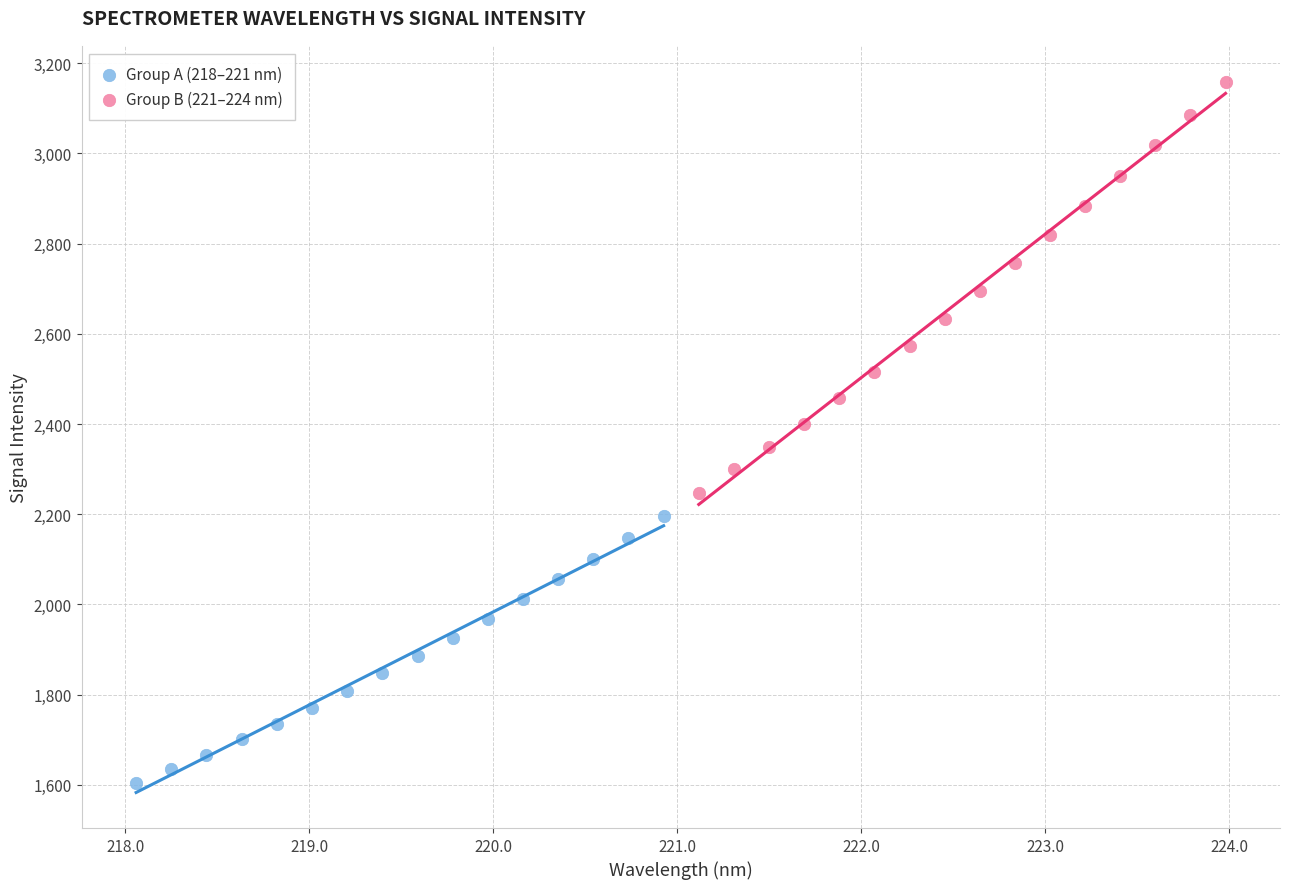

Which series contains the highest Y value?

Group B (221–224 nm)